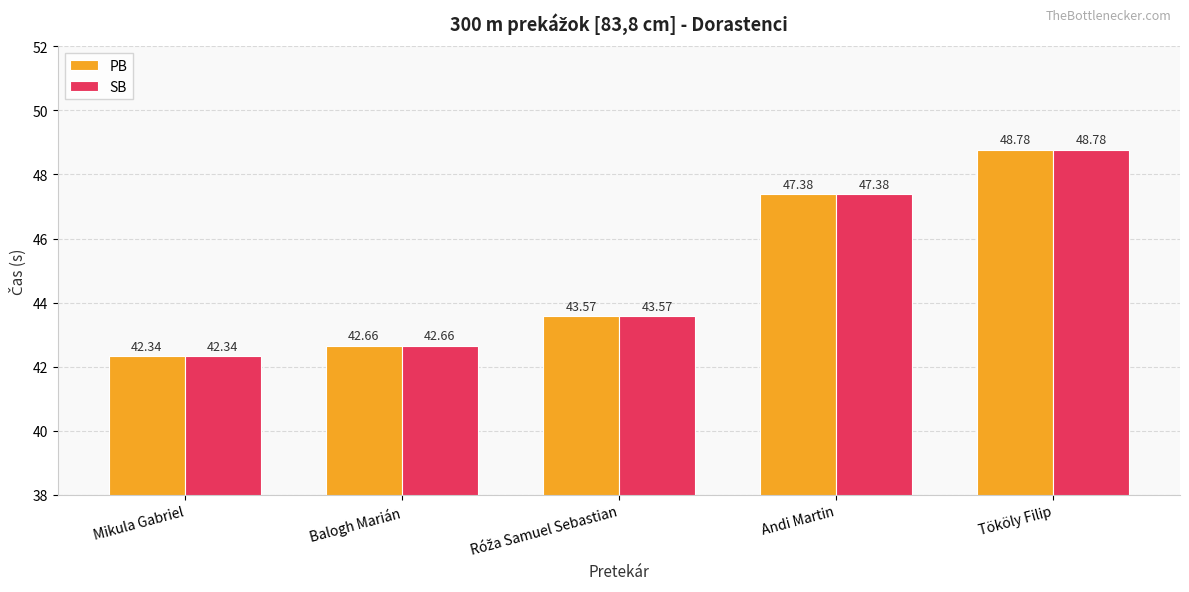

At which category does the chart reach its minimum across all series?

Mikula Gabriel